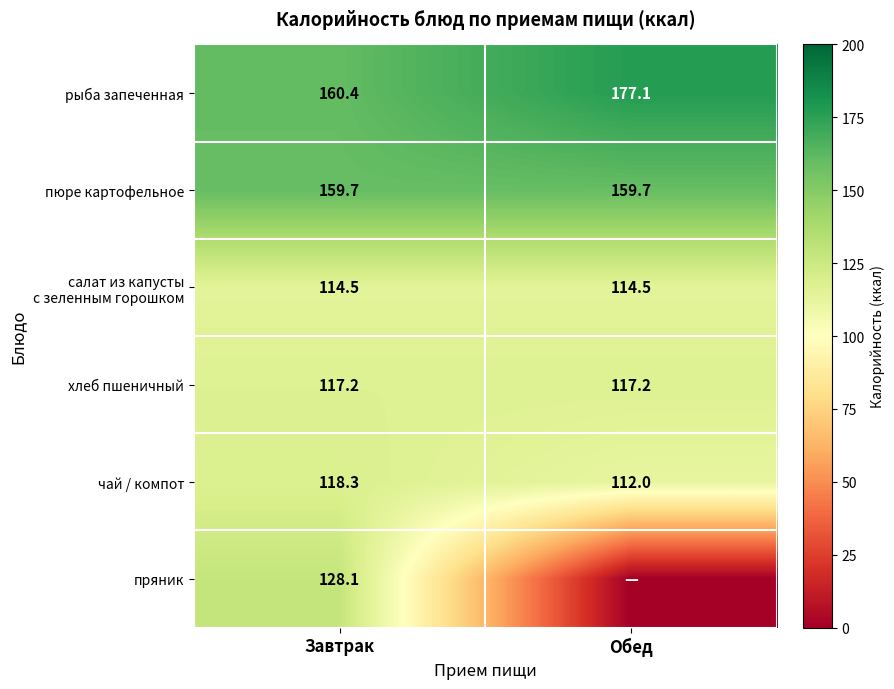

What is the average value of the пюре картофельное series?

159.7